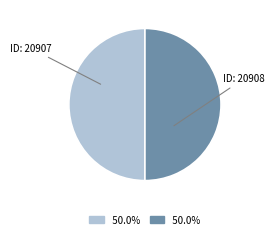

What is the ratio of the value at ID: 20907 to the value at ID: 20908?

1.0